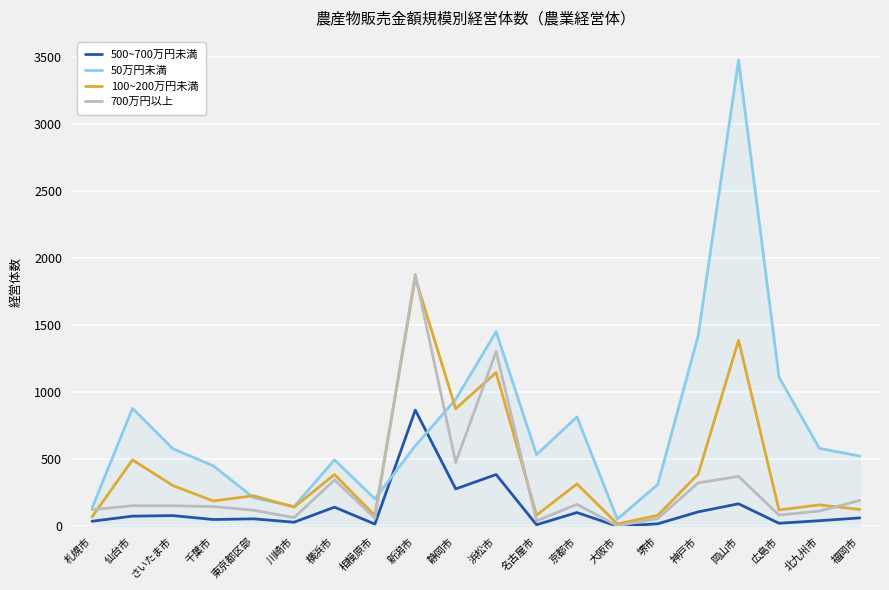

Where do 50万円未満 and 500~700万円未満 first cross each other?

相模原市 and 新潟市